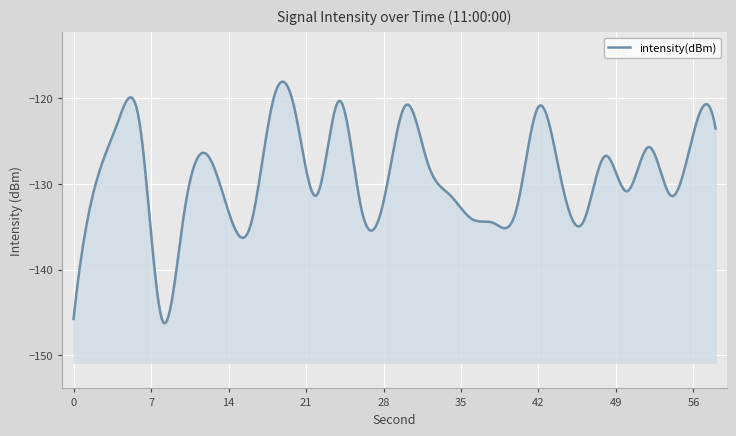

What is the minimum value shown in the chart?

-145.9